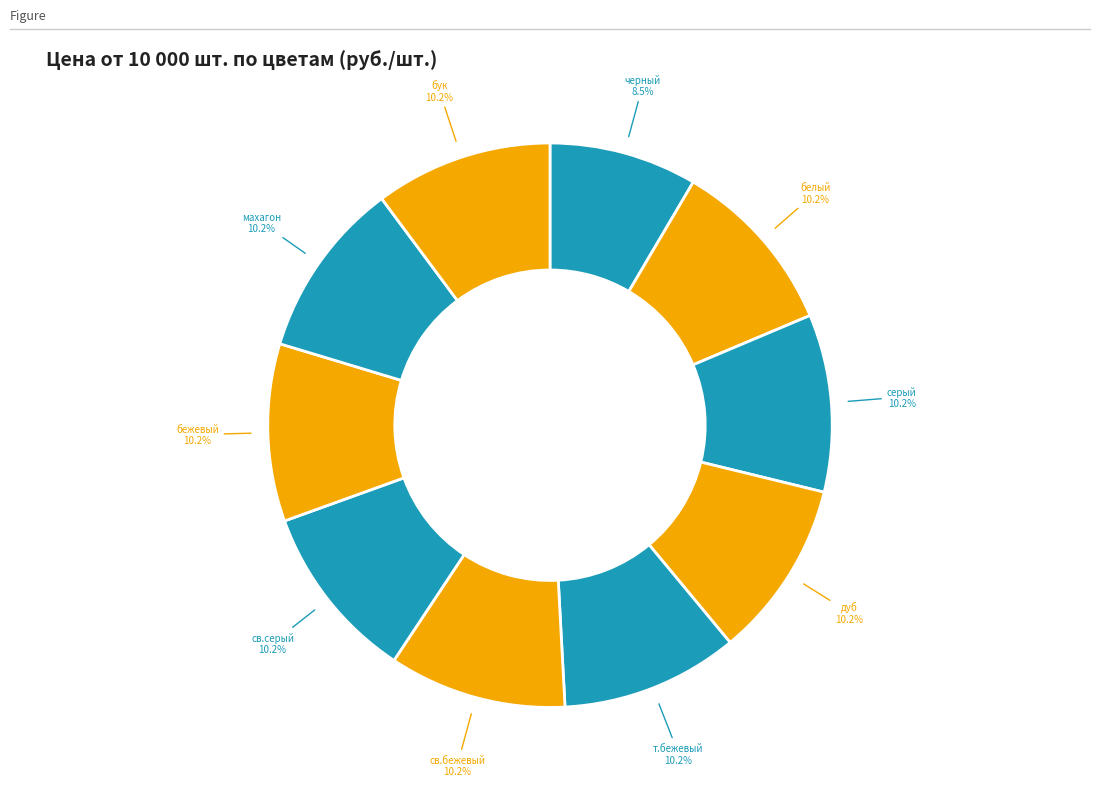

Count the number of slices in the pie.

10